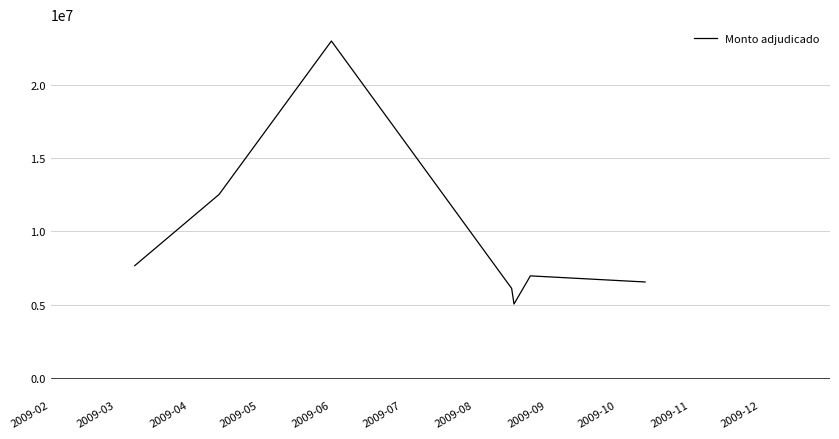

What is the greatest value displayed?

22975128